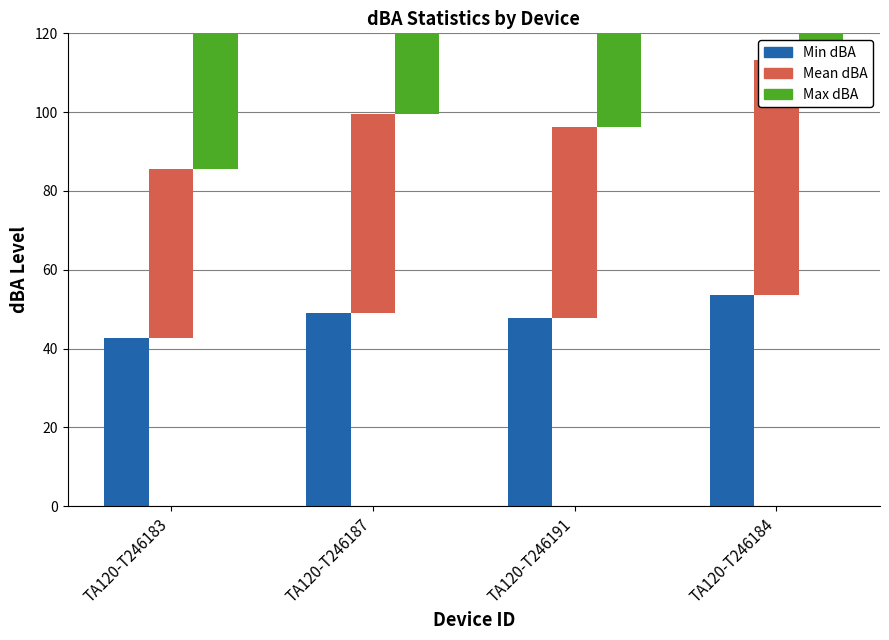

What position from the left is TA120-T246187?

2